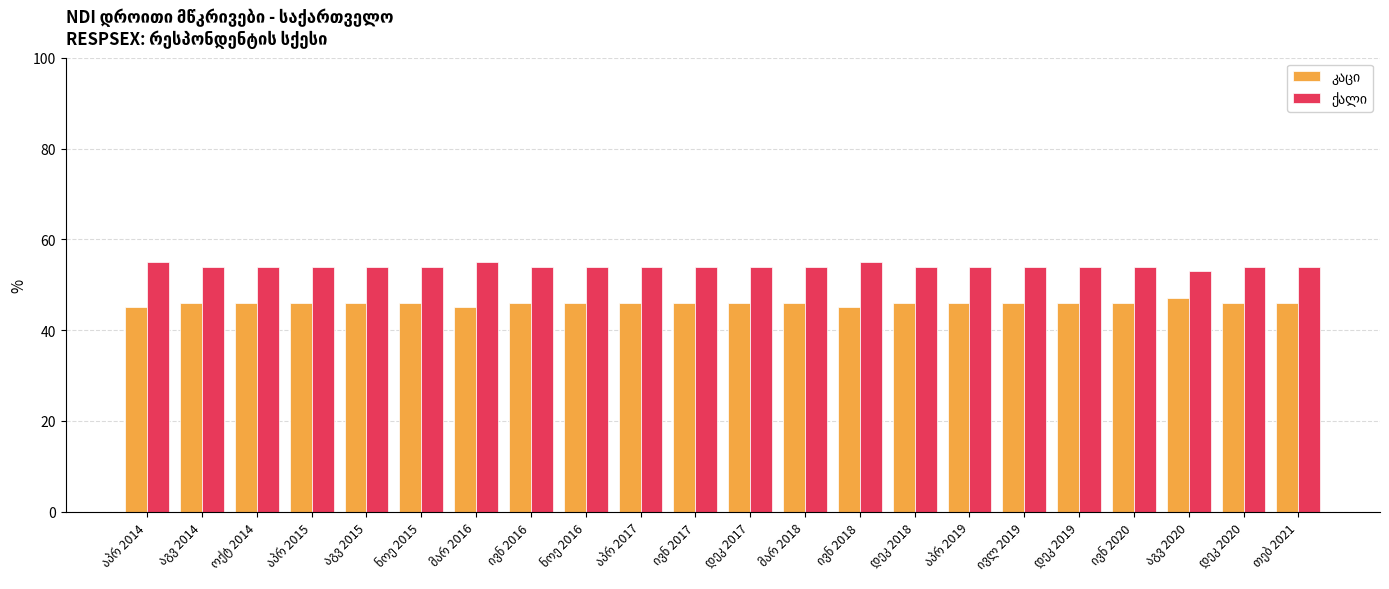

What is the greatest value displayed?

55